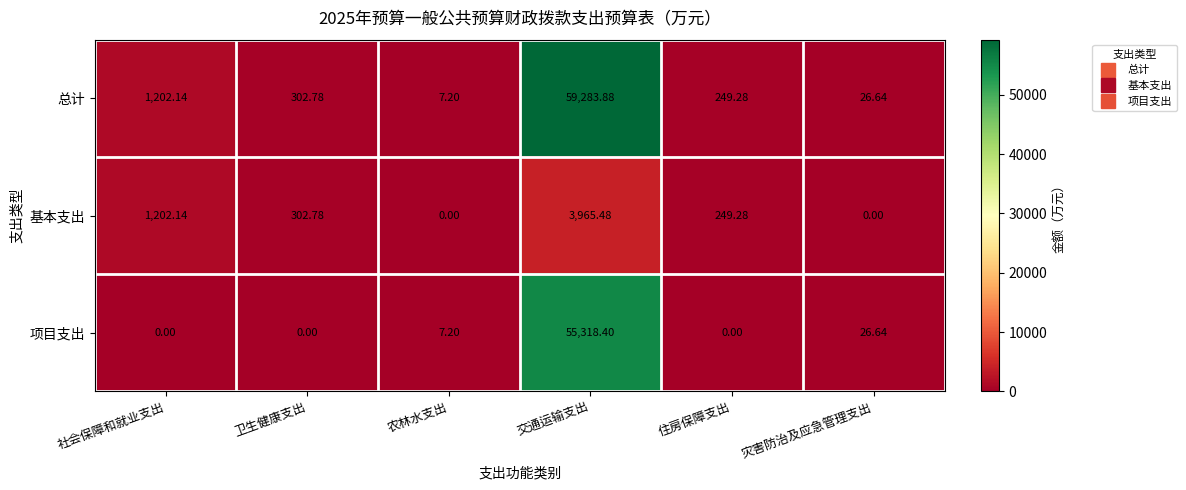

Which series has the largest total across all categories?

总计